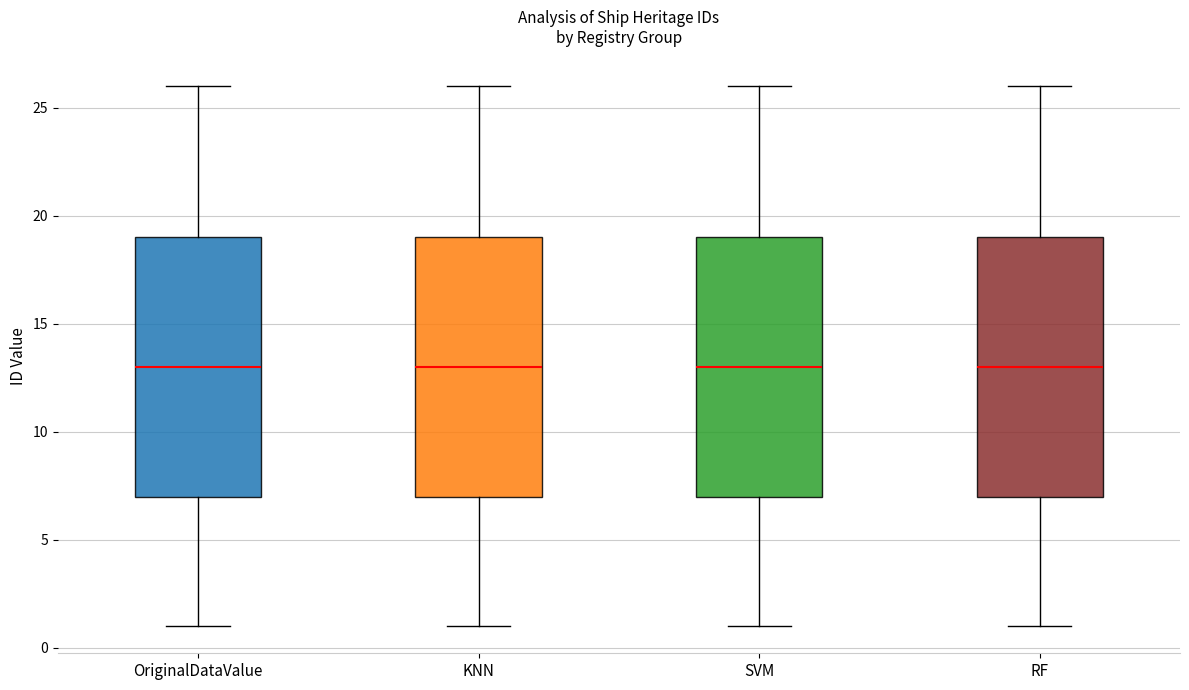

Where does the median line of the box for RF sit on the y-axis? The values are not printed on the chart, so give them approximately, as read against the axis.

13